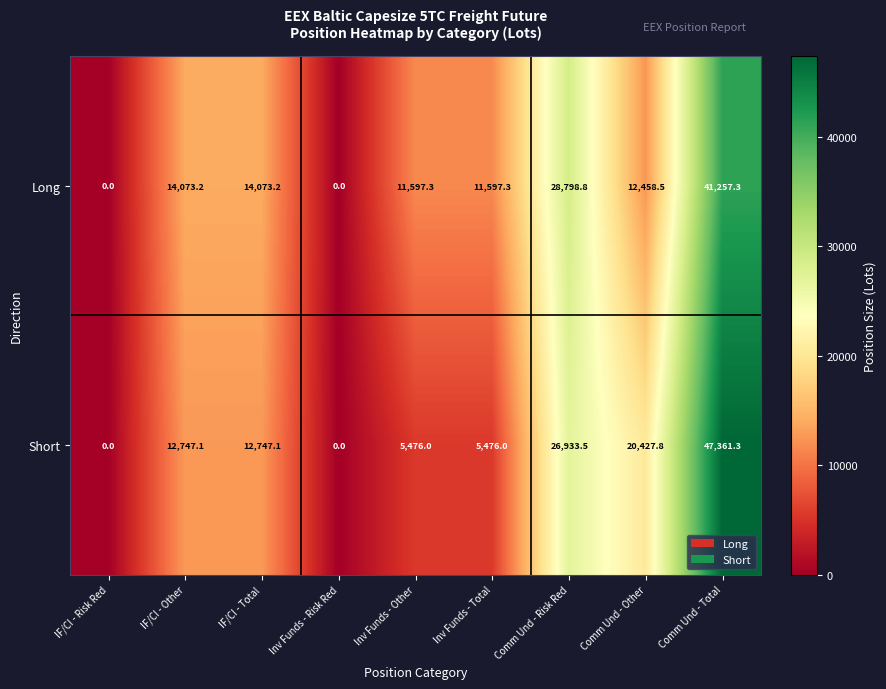

At which category is the sum across all series the highest?

Comm Und - Total